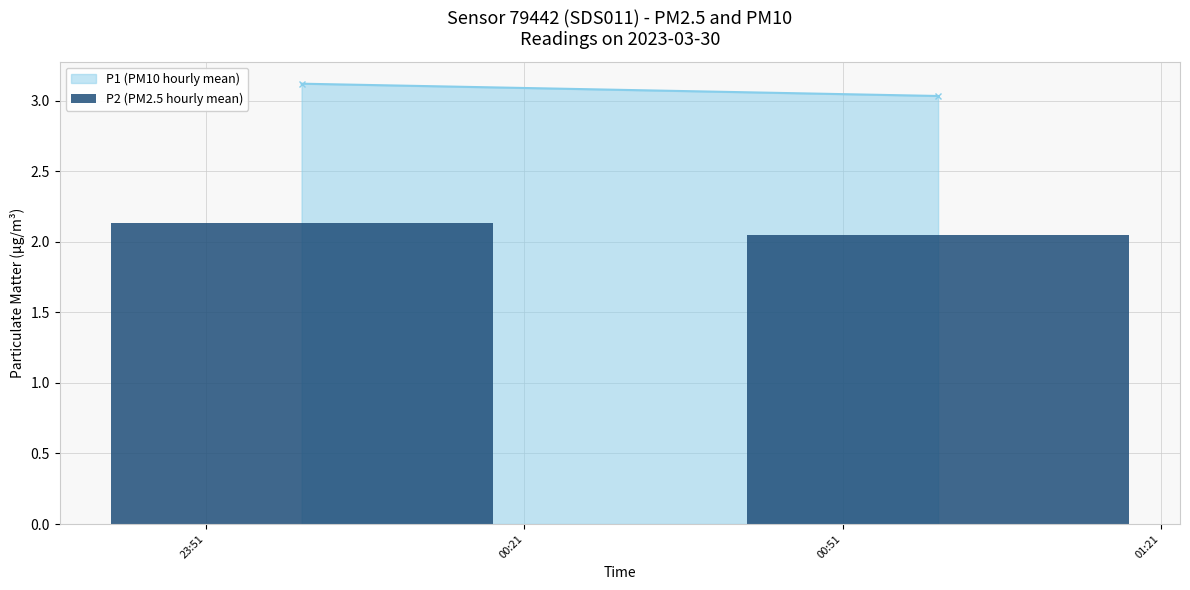

What is the value of the 1st bar from the left?

2.1